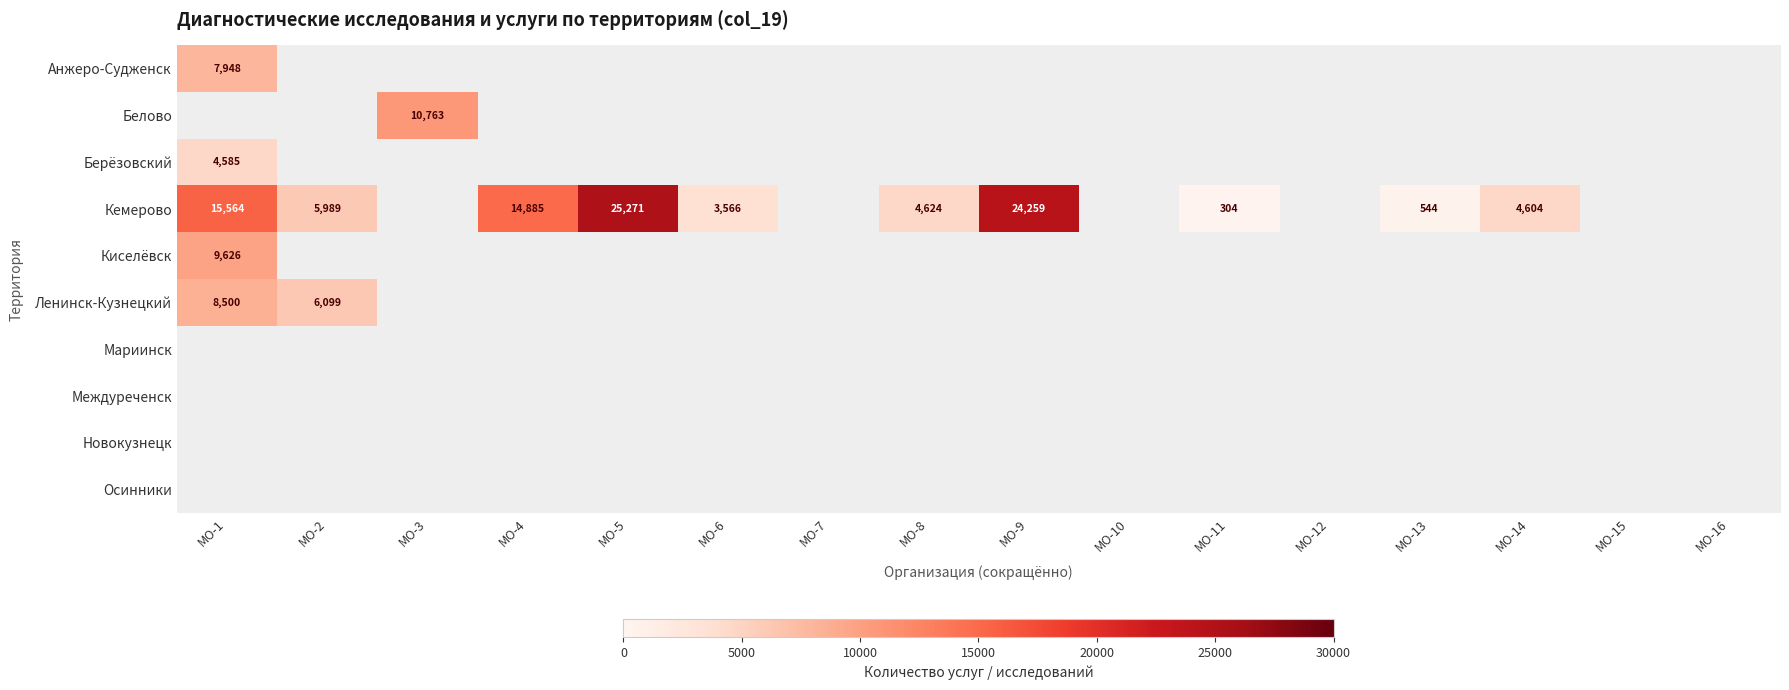

The value of Кемерово at МО-1 is 27373. True or false?

False